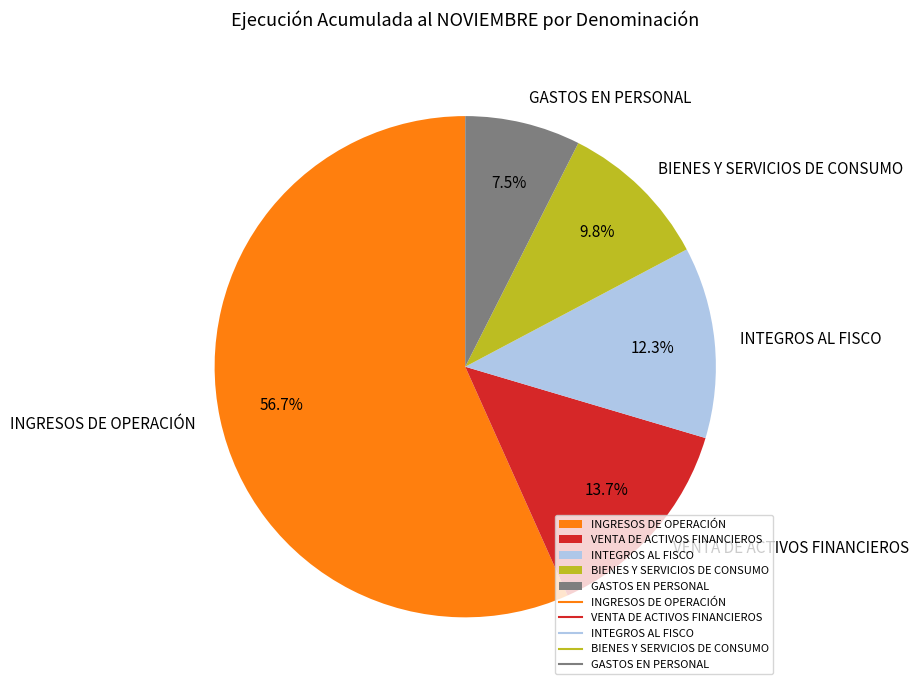

Rank the categories by value from highest to lowest.

INGRESOS DE OPERACIÓN, VENTA DE ACTIVOS FINANCIEROS, INTEGROS AL FISCO, BIENES Y SERVICIOS DE CONSUMO, GASTOS EN PERSONAL